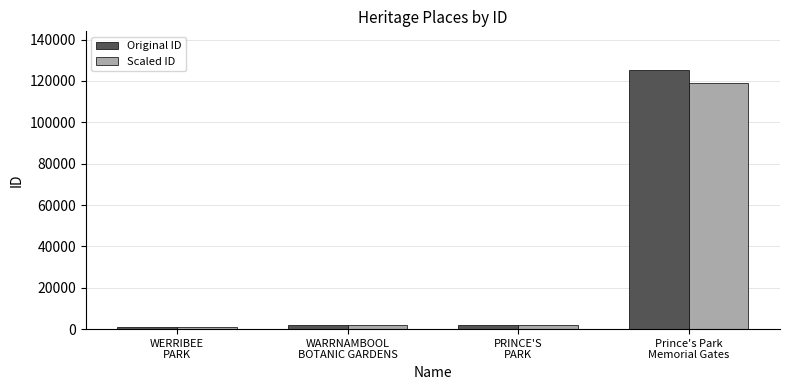

What is the label of the 1st bar from the right?

Prince's Park
Memorial Gates